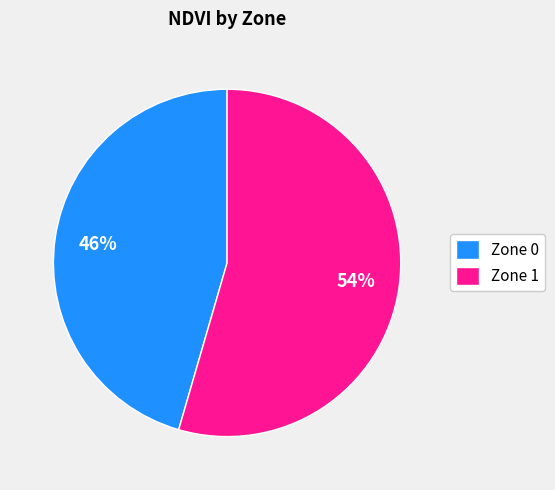

What is the smallest slice in the pie chart?

Zone 0